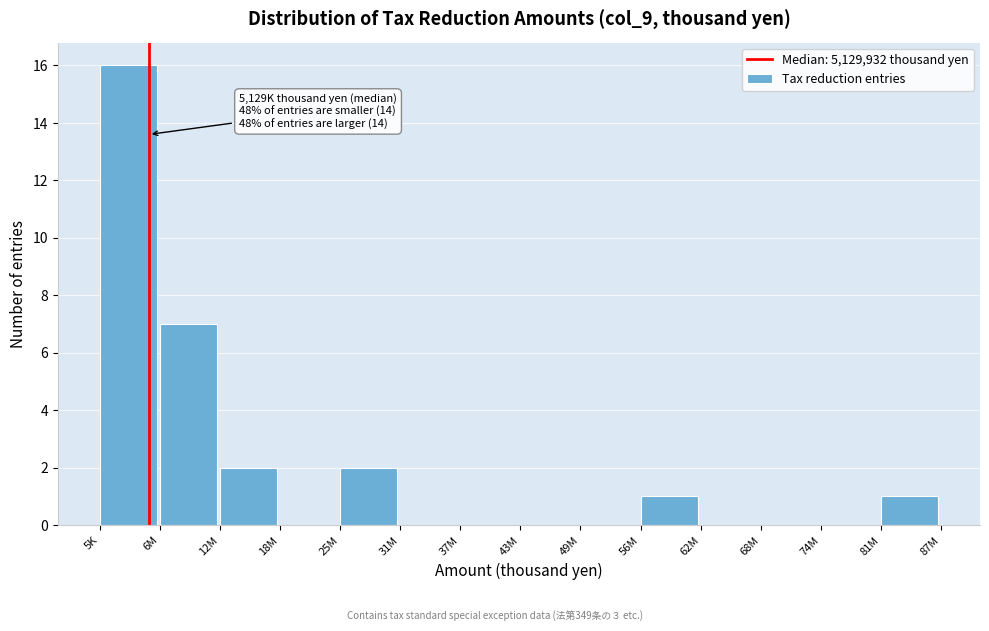

Reading left to right, list all the values displayed in this chart.

5K=16	6M=7	12M=2	18M=0	25M=2	31M=0	37M=0	43M=0	49M=0	56M=1	62M=0	68M=0	74M=0	81M=1